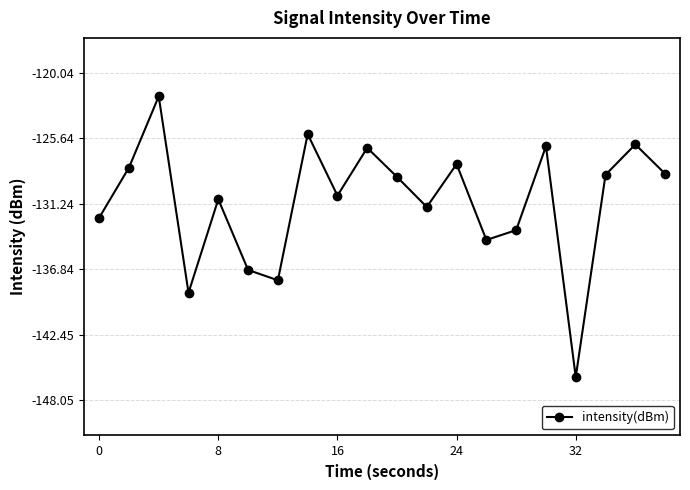

How many points are lower than both their immediate neighbors (excluding endpoints)?

6